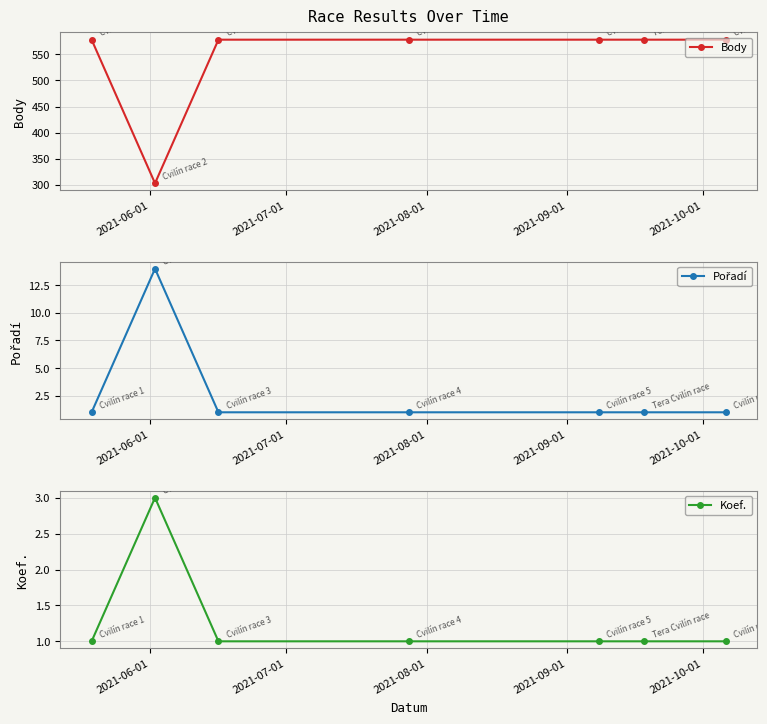

What is the value of the Koef. point at the 2nd from the left?

3